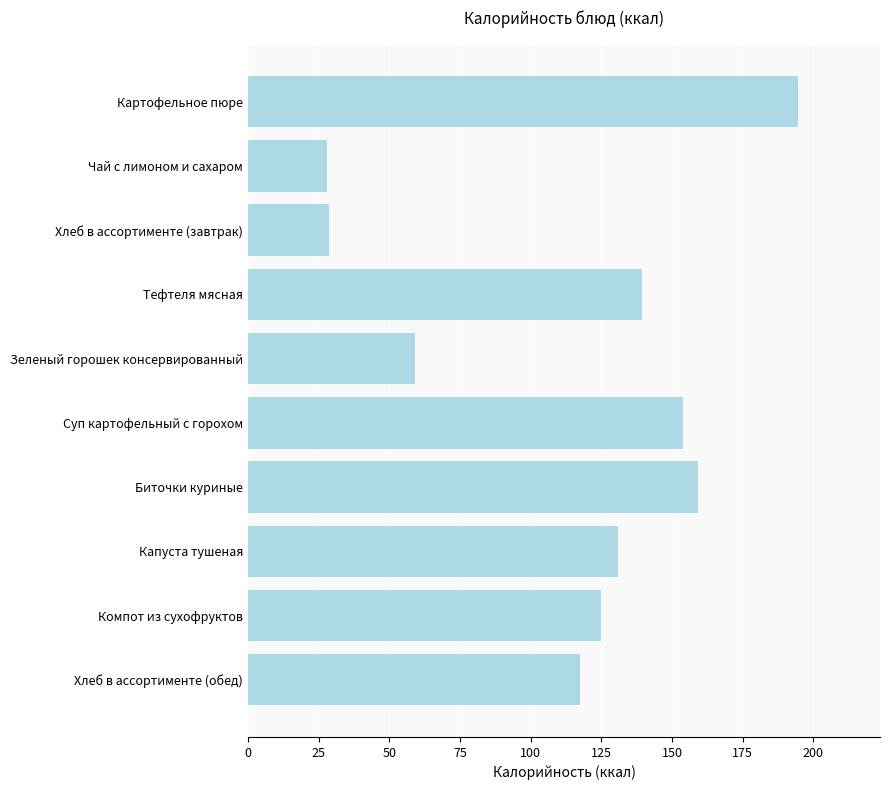

The value at Капуста тушеная is 191.4. True or false?

False